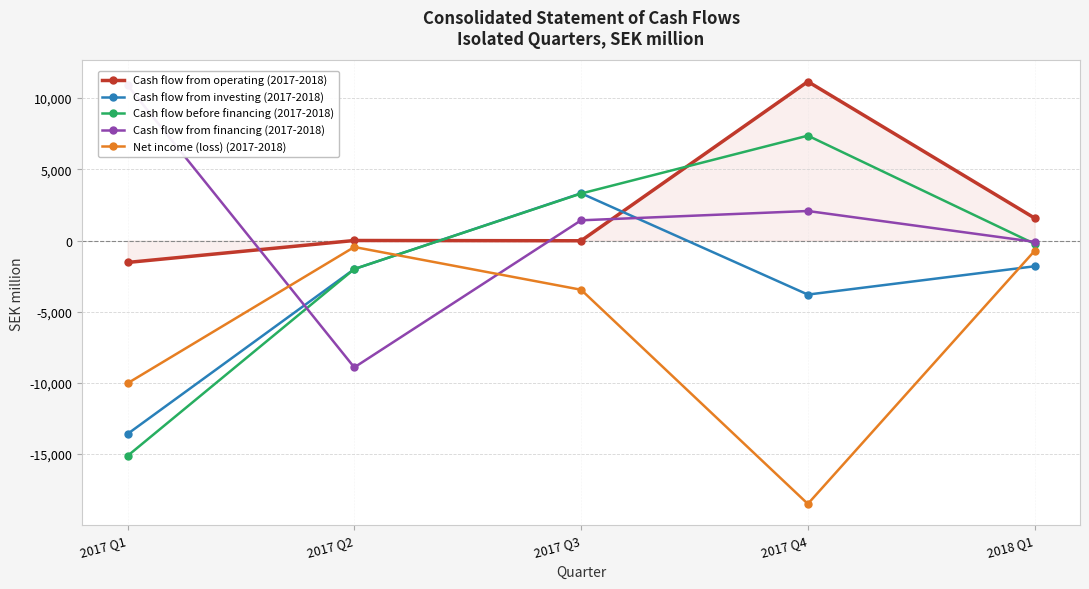

At which category does Cash flow from operating (2017-2018) reach its first local peak?

2017 Q2